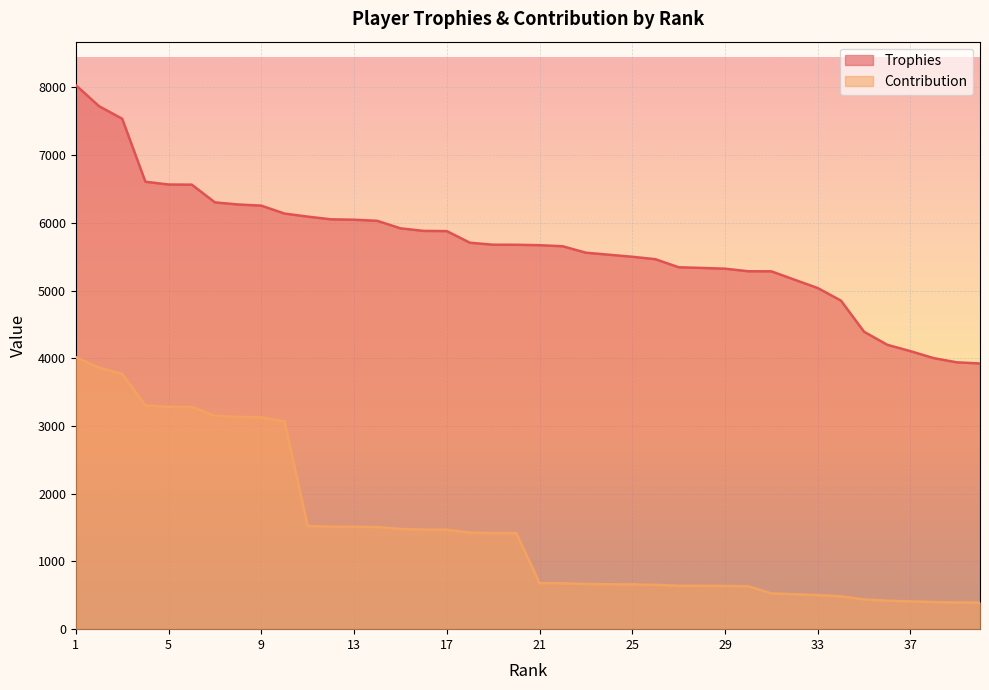

Which category has the highest value across all series?

1